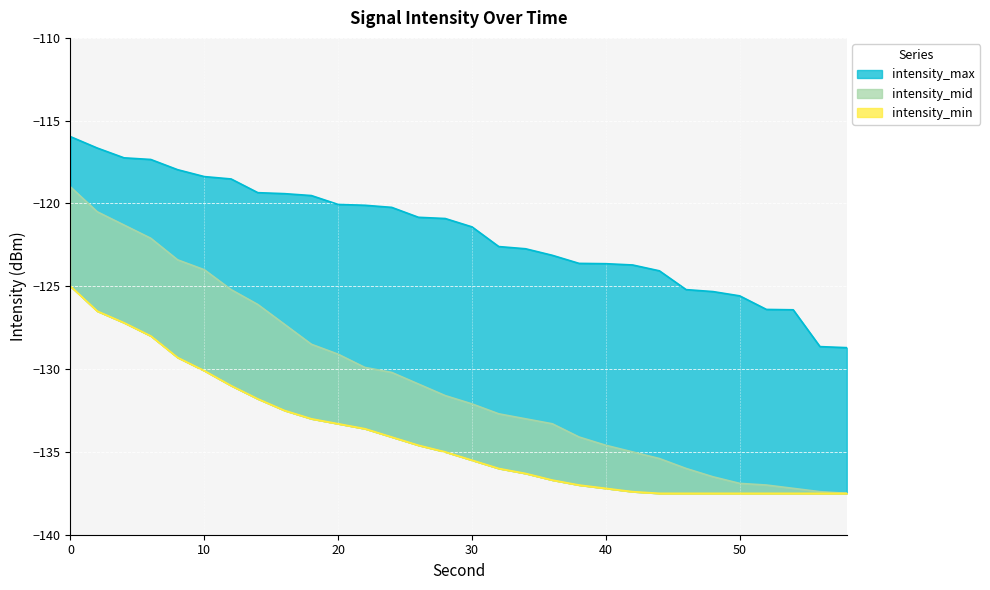

What is the approximate value of intensity_max at 50?

-125.6